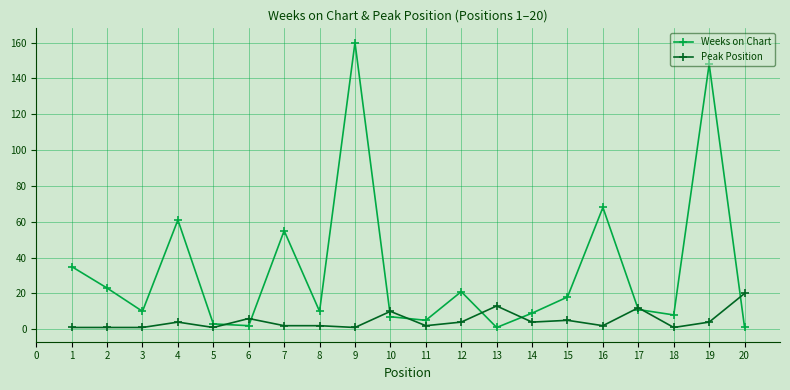

What is the difference between the second highest and minimum values in the Weeks on Chart series?

147